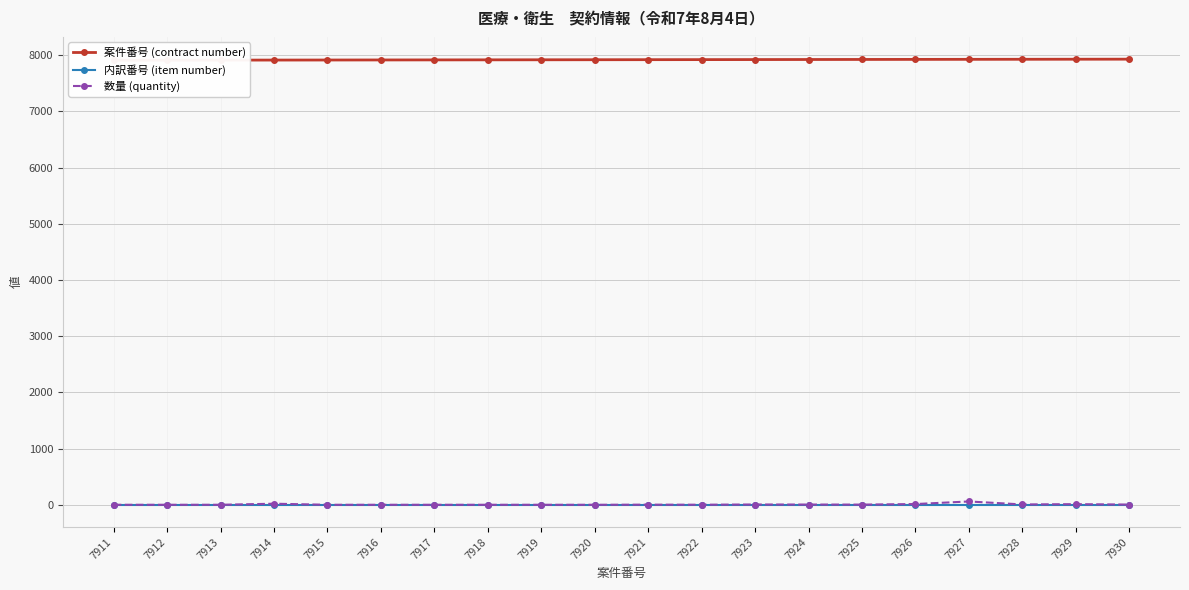

At which category does the chart reach its minimum across all series?

7911